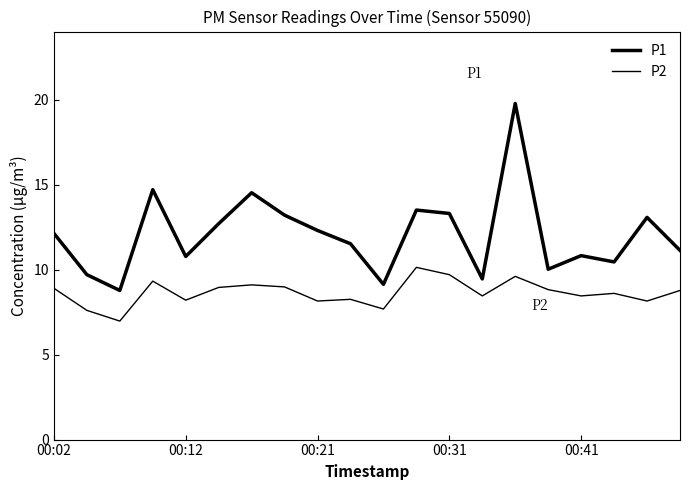

Does the chart display data point markers on the line(s)?

No